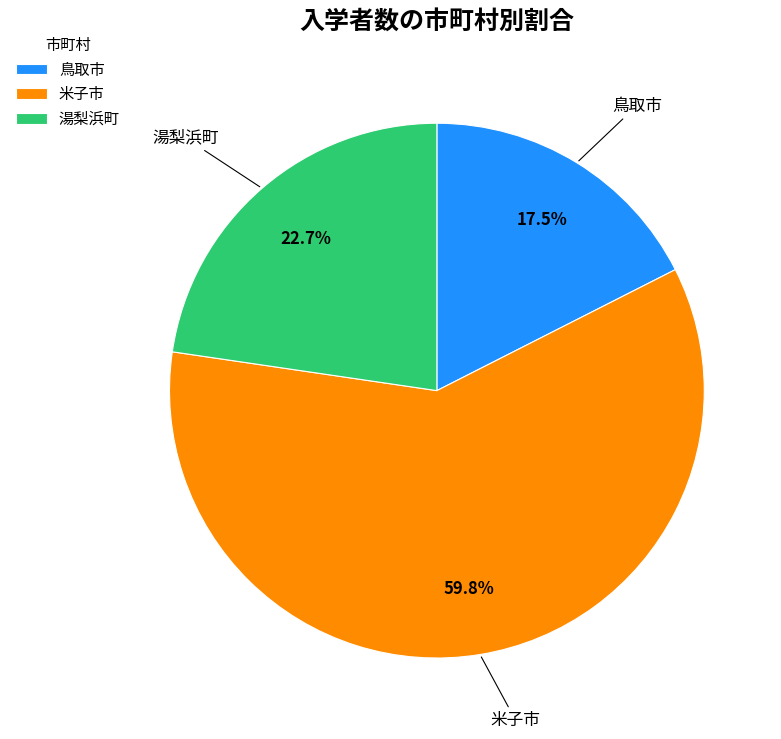

Count the number of slices in the pie.

3